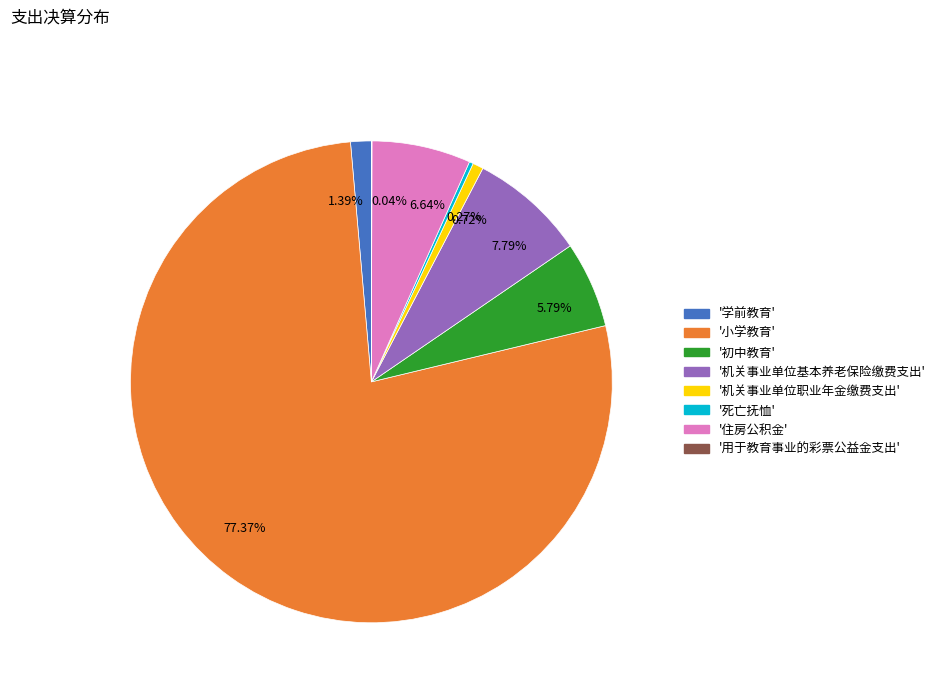

Is 77.37% the majority of the pie?

Yes